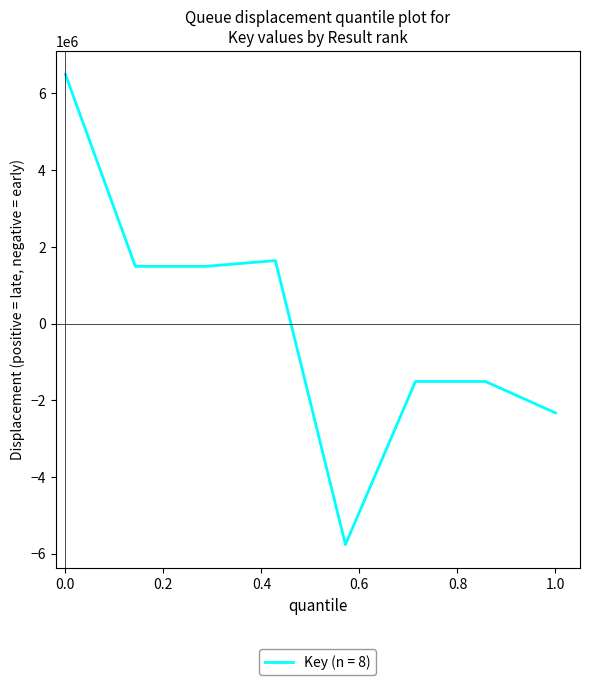

Count the number of data series in this chart.

1